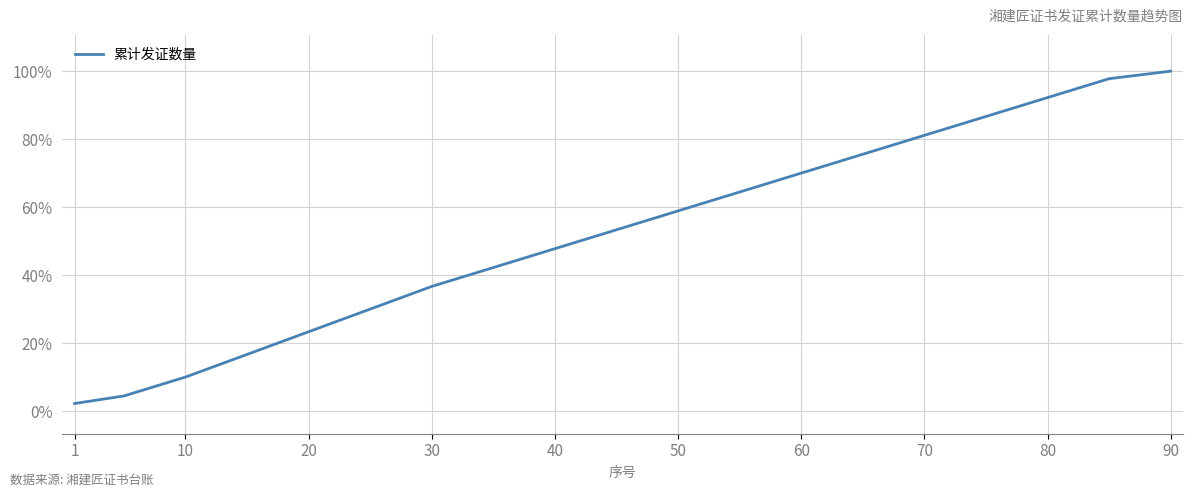

Does the chart have visible grid lines?

Yes